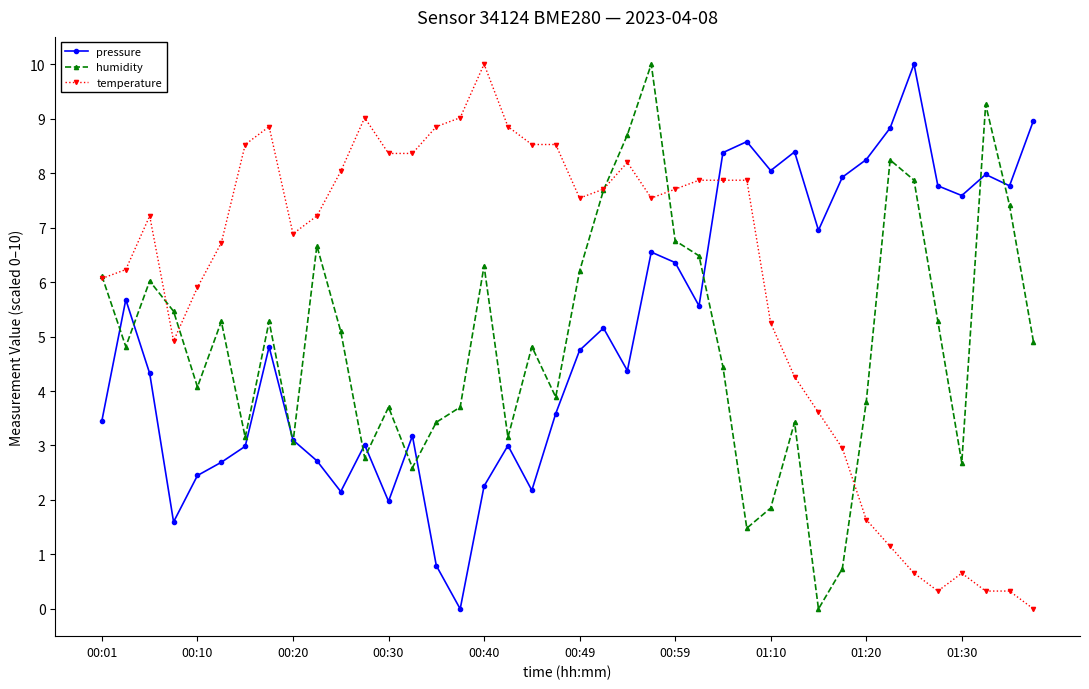

True or false: temperature has more than 2 interior local peaks.

True